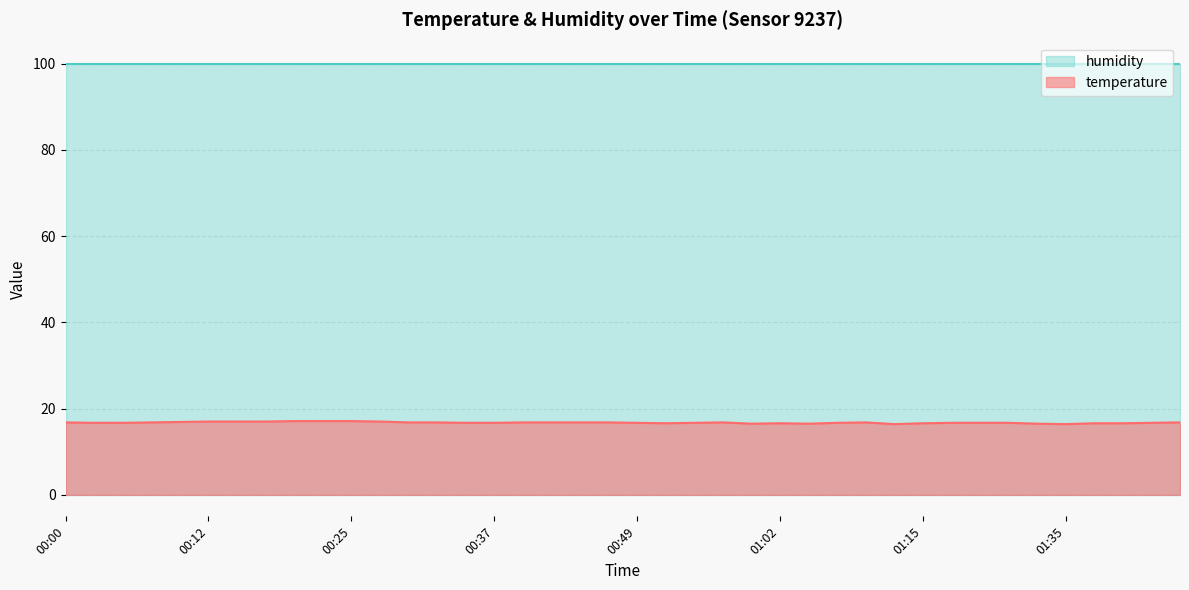

Between 01:46 and 00:27, which is larger?

00:27